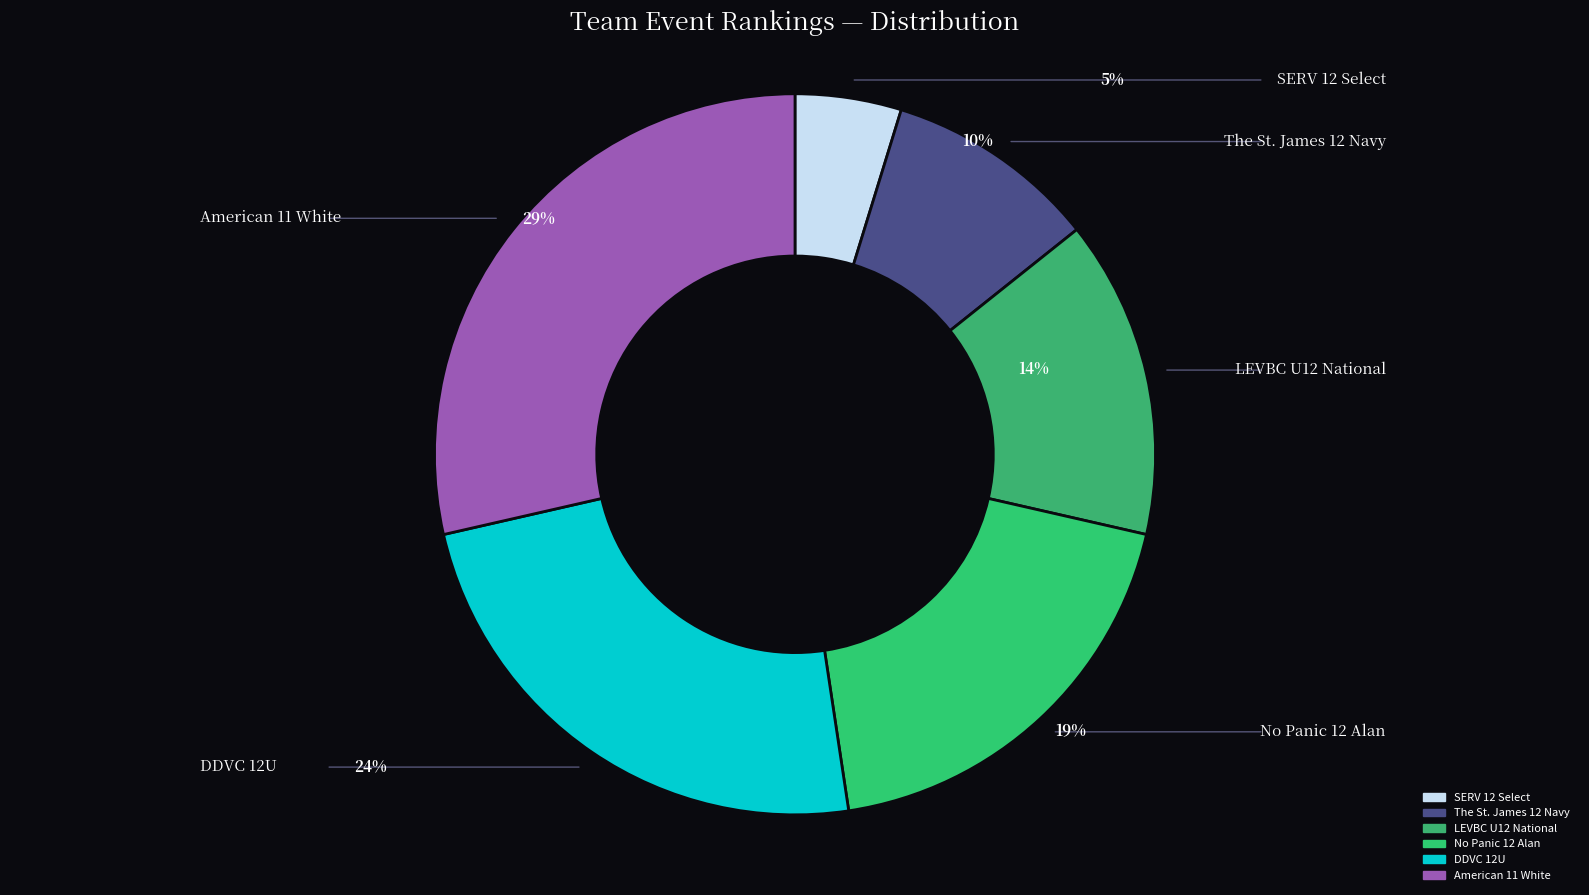

Is SERV 12 Select the majority of the pie?

No